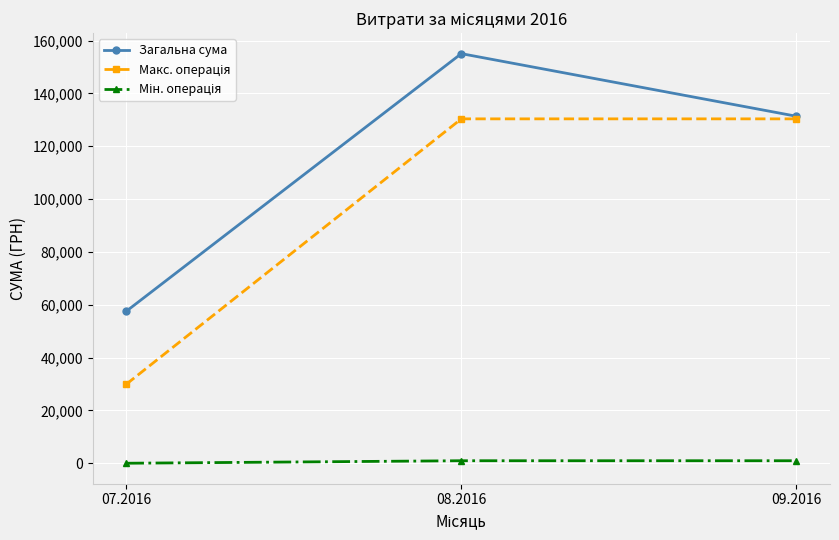

What is the value of the Загальна сума point at the 3rd from the left?

131329.2